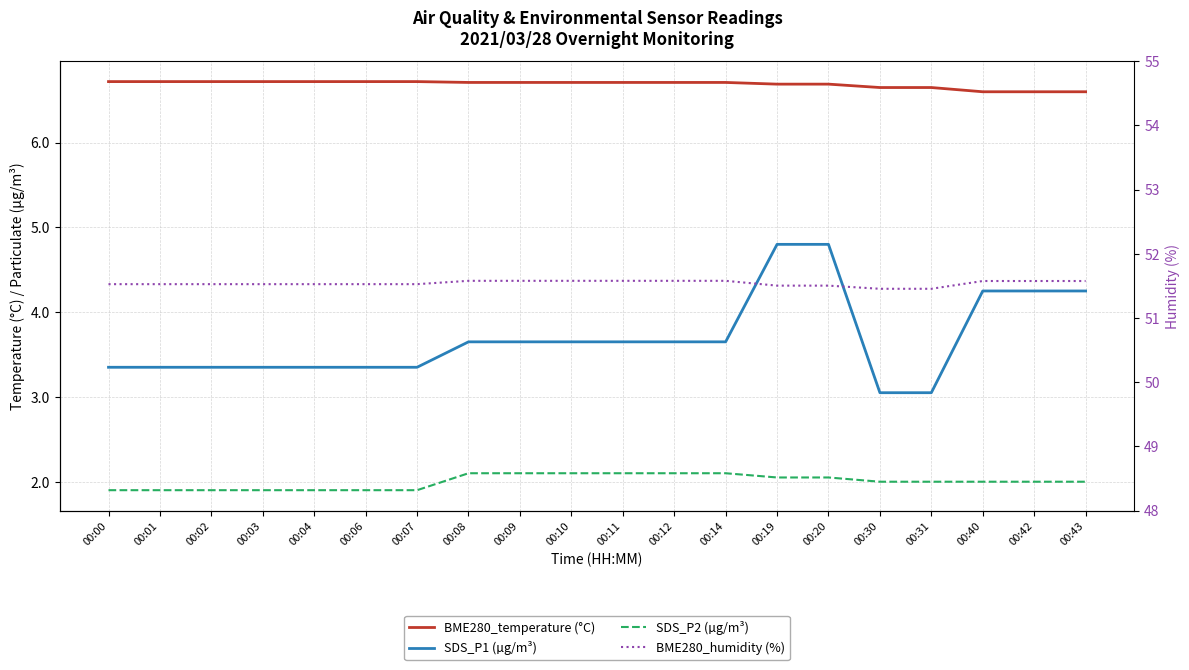

Is this an area chart (filled region under the line)?

No